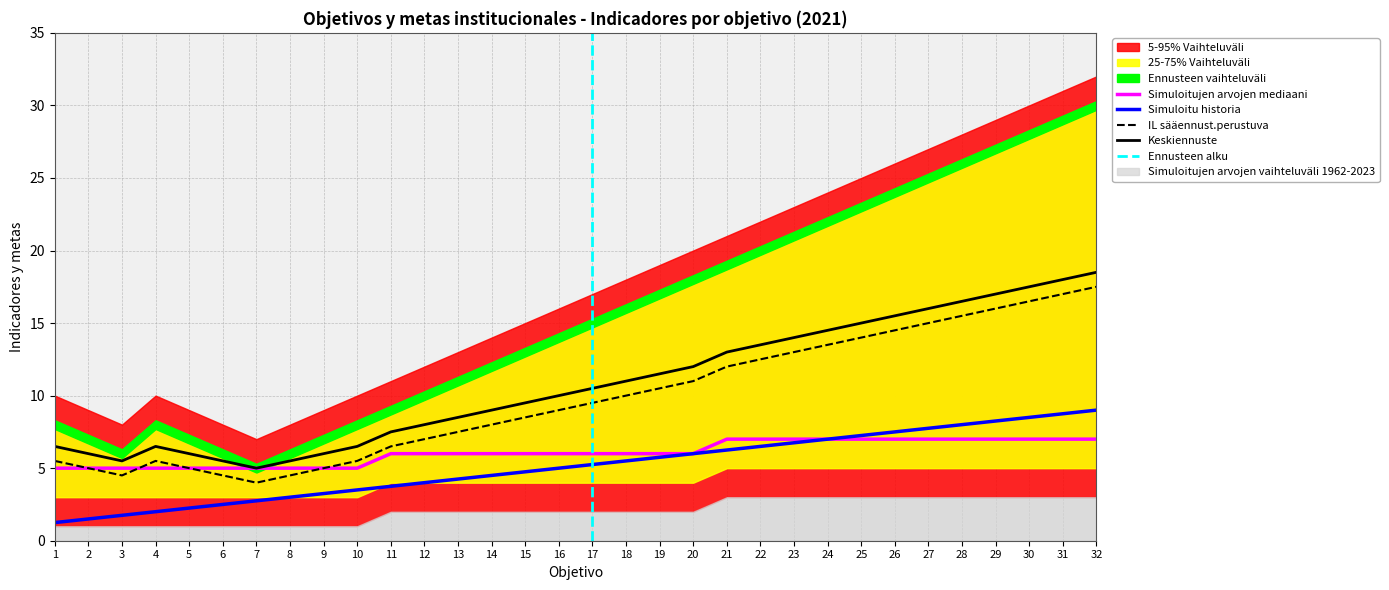

True or false: Indicador principal has a value of 9.5 at 18.

False